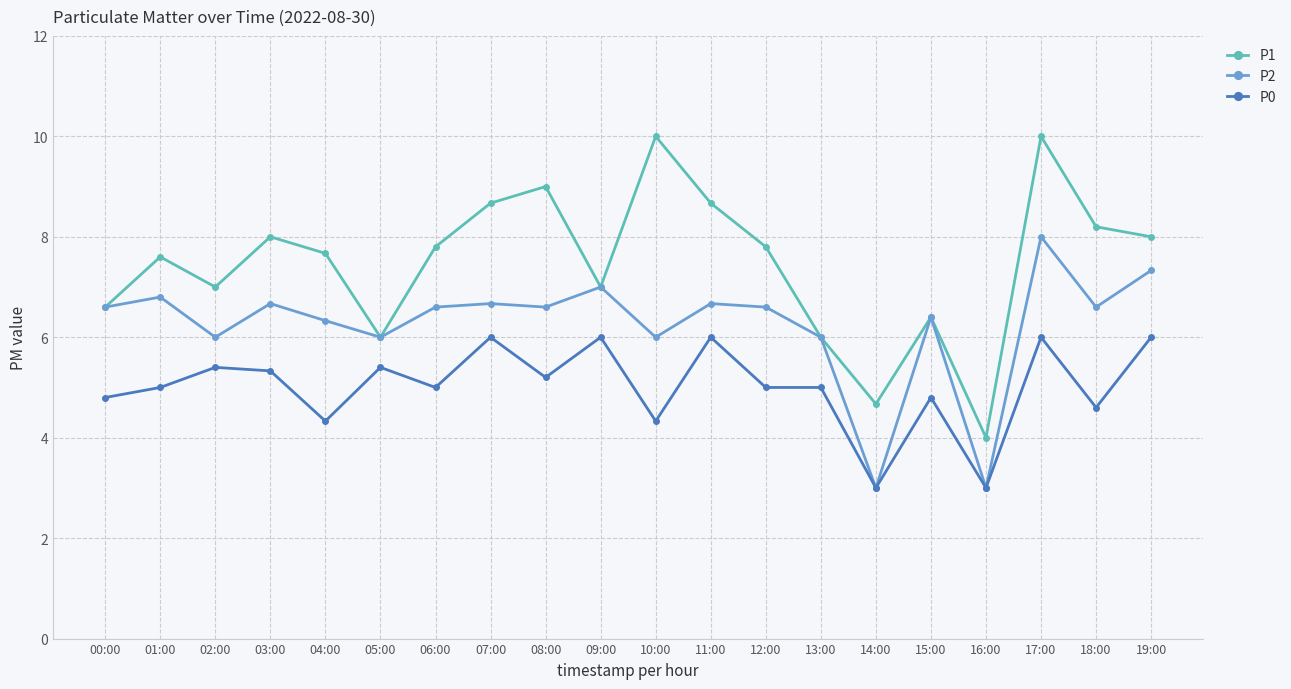

At which category is the sum across all series the highest?

17:00